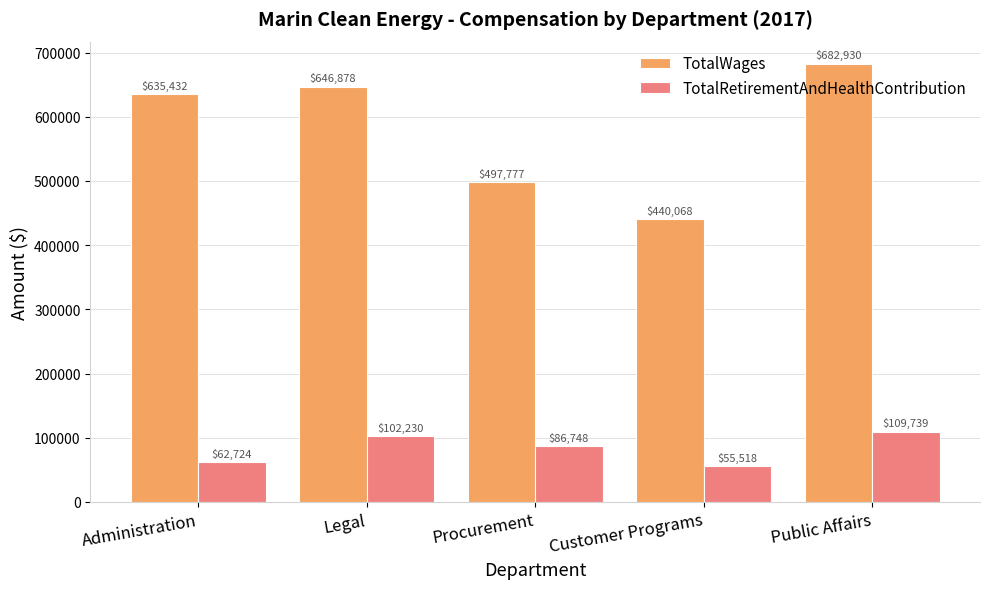

What is the difference between the highest and lowest values at Administration?

572708